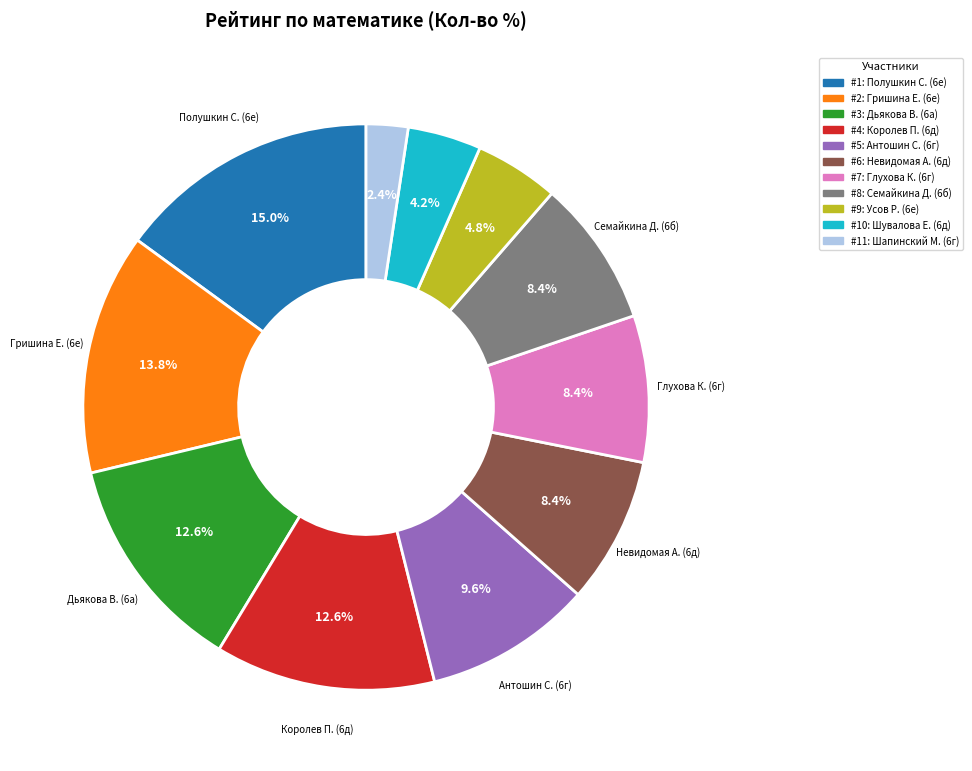

Is there any slice that represents more than half of the pie?

No